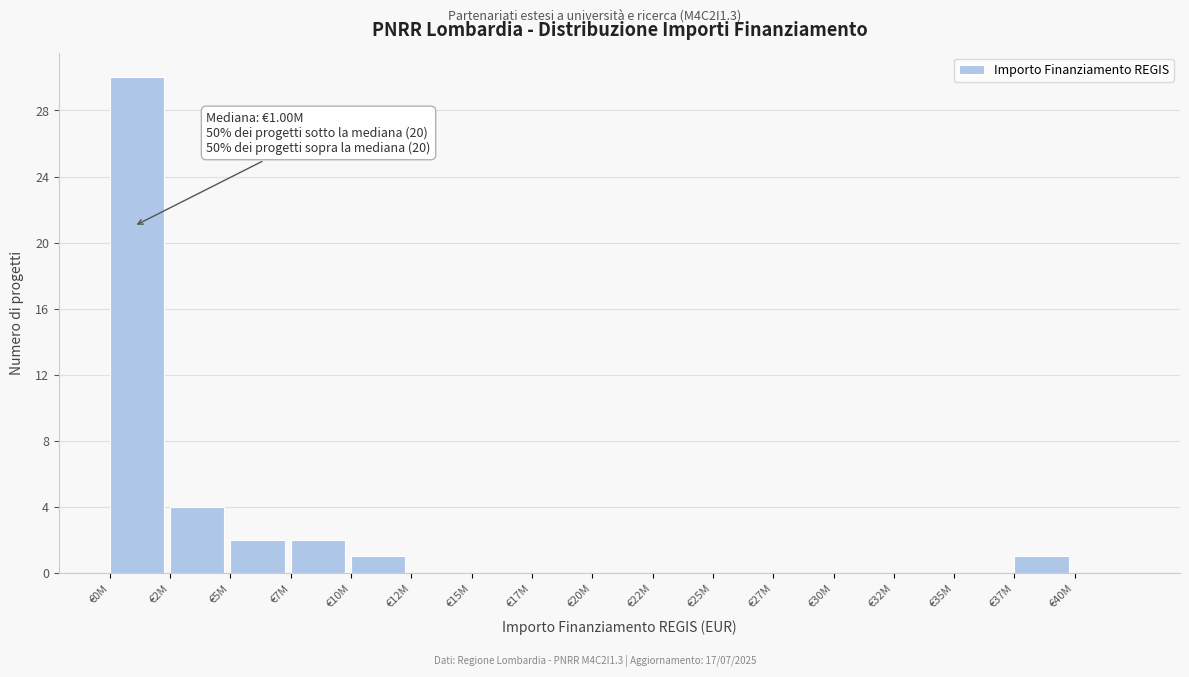

Reading right to left, transcribe all the data shown in this chart.

€40M=0	€37M=1	€35M=0	€32M=0	€30M=0	€27M=0	€25M=0	€22M=0	€20M=0	€17M=0	€15M=0	€12M=0	€10M=1	€7M=2	€5M=2	€2M=4	€0M=30